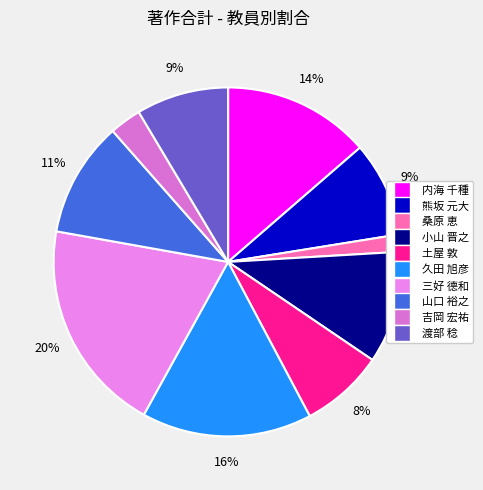

Does any single category account for the majority?

No